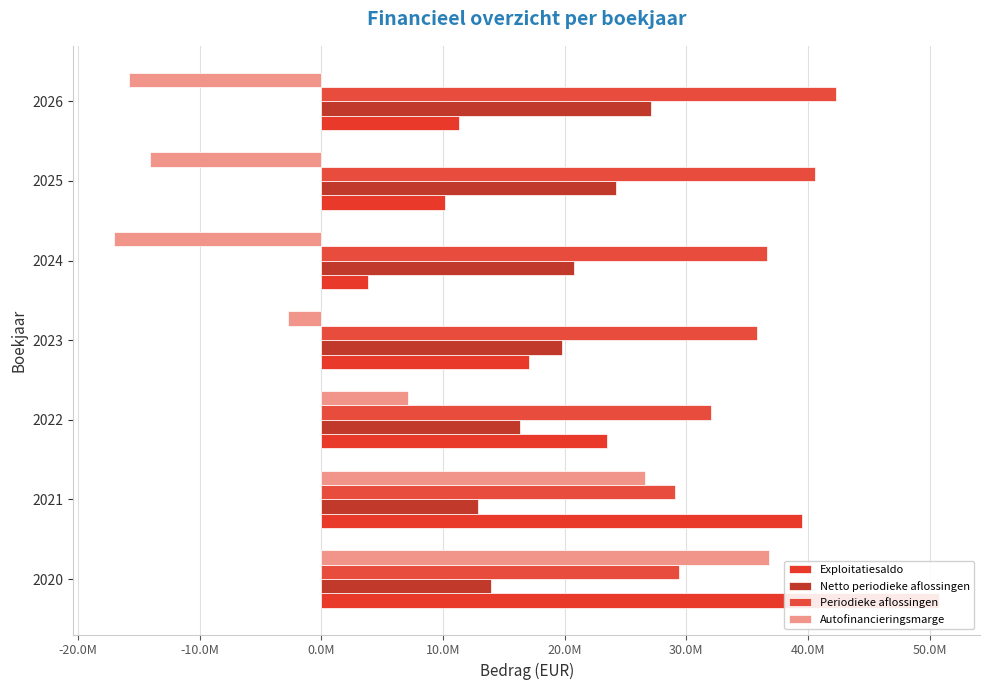

How many series are shown in this chart?

4